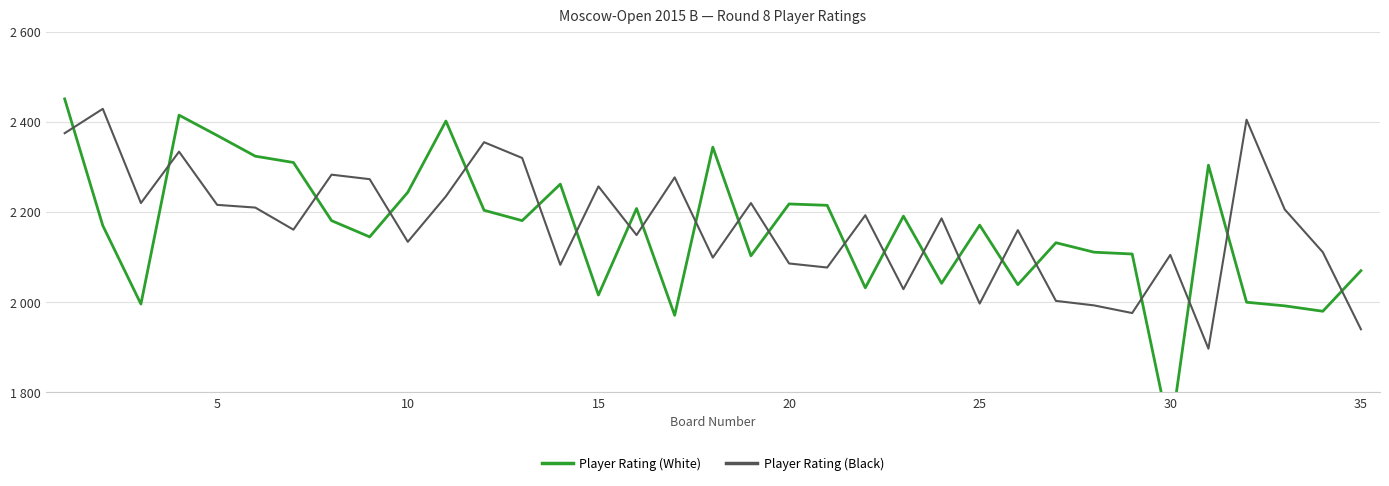

Reading left to right, transcribe all the data shown in this chart.

Player Rating (White): 2451	2170	1996	2415	2370	2324	2310	2181	2145	2244	2402	2204	2181	2262	2016	2208	1971	2344	2103	2218	2215	2032	2191	2042	2171	2039	2132	2111	2107	1704	2304	2000	1992	1980	2070
Player Rating (Black): 2375	2429	2220	2334	2216	2210	2161	2283	2273	2134	2235	2355	2320	2083	2257	2149	2277	2099	2220	2086	2077	2193	2029	2186	1997	2160	2003	1993	1976	2105	1897	2405	2206	2111	1940